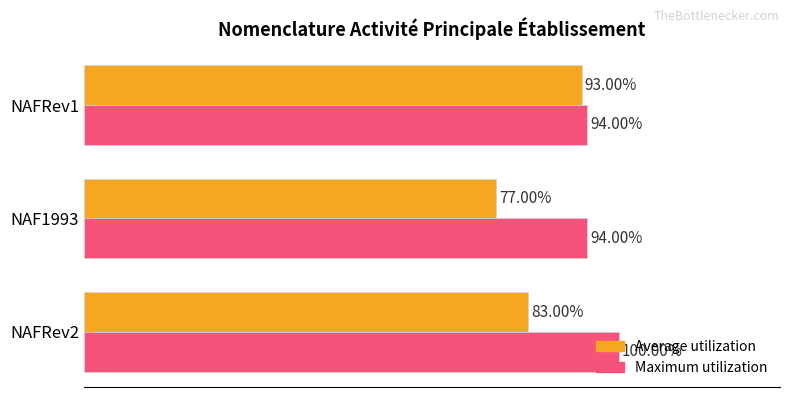

At which category is the sum across all series the highest?

NAFRev1